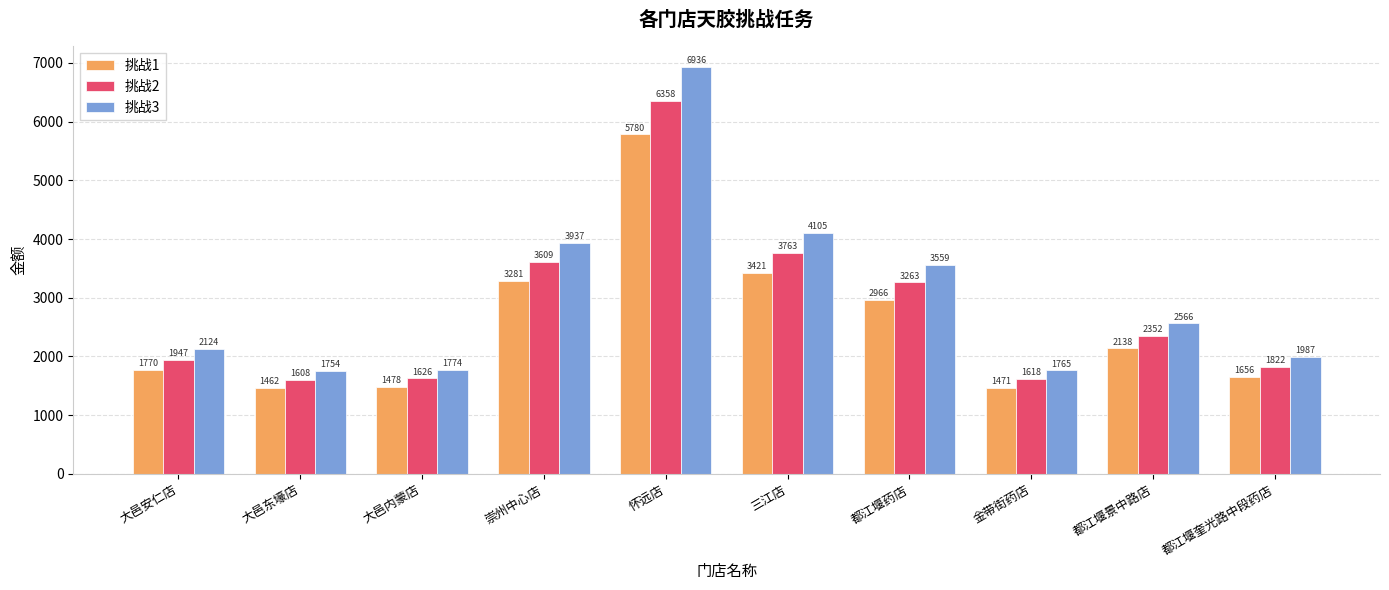

At which category does the chart reach its minimum across all series?

大邑东壕店